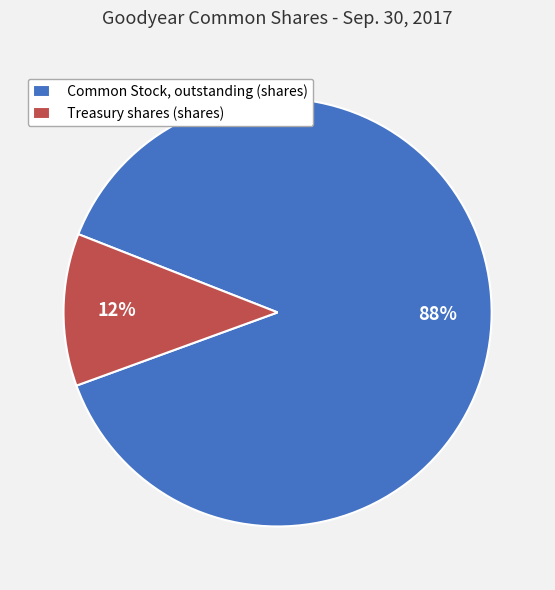

What is the majority slice?

Common Stock, outstanding (shares)